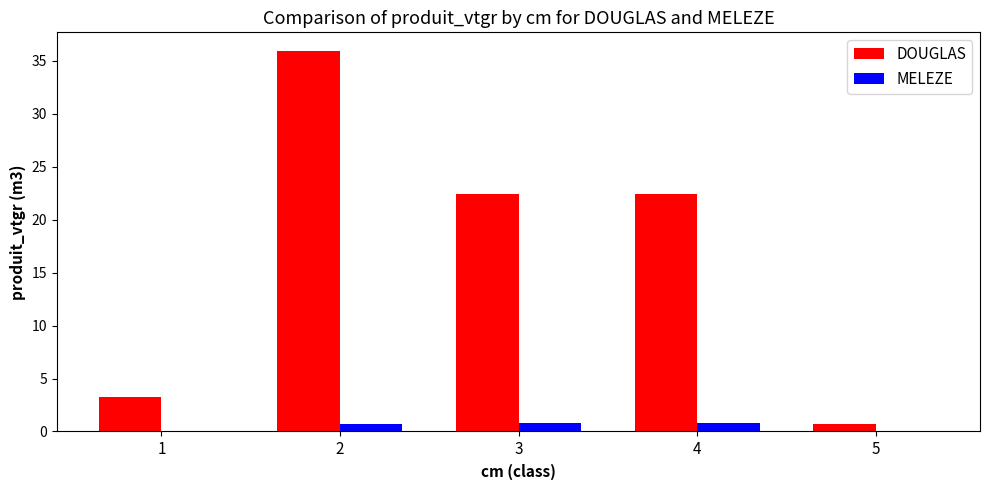

What is the maximum value for DOUGLAS?

35.9